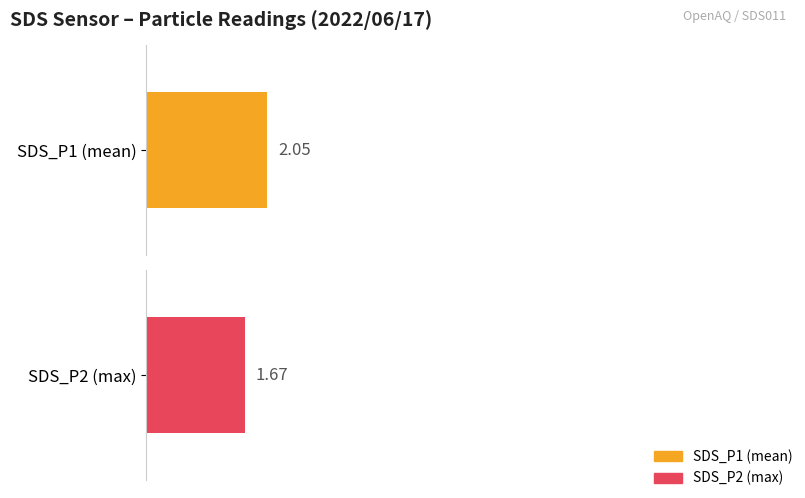

The SDS_P1 series shows 0.9 at 00:32. True or false?

False